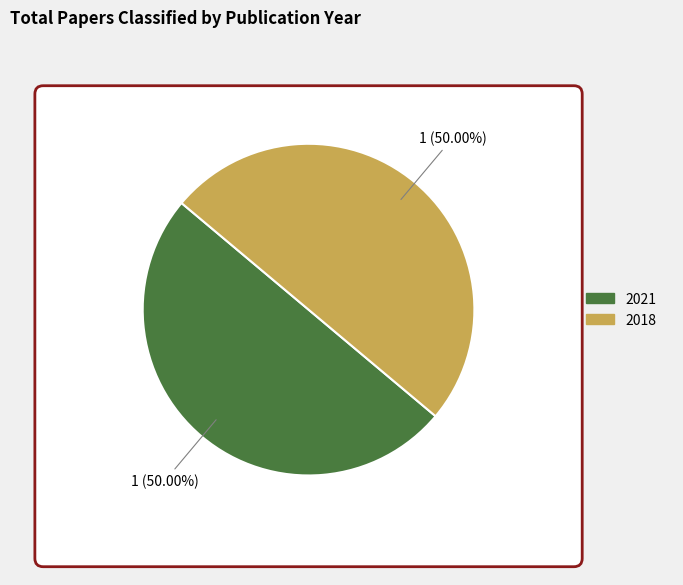

The 2021 slice represents 50% of the pie. True or false?

True